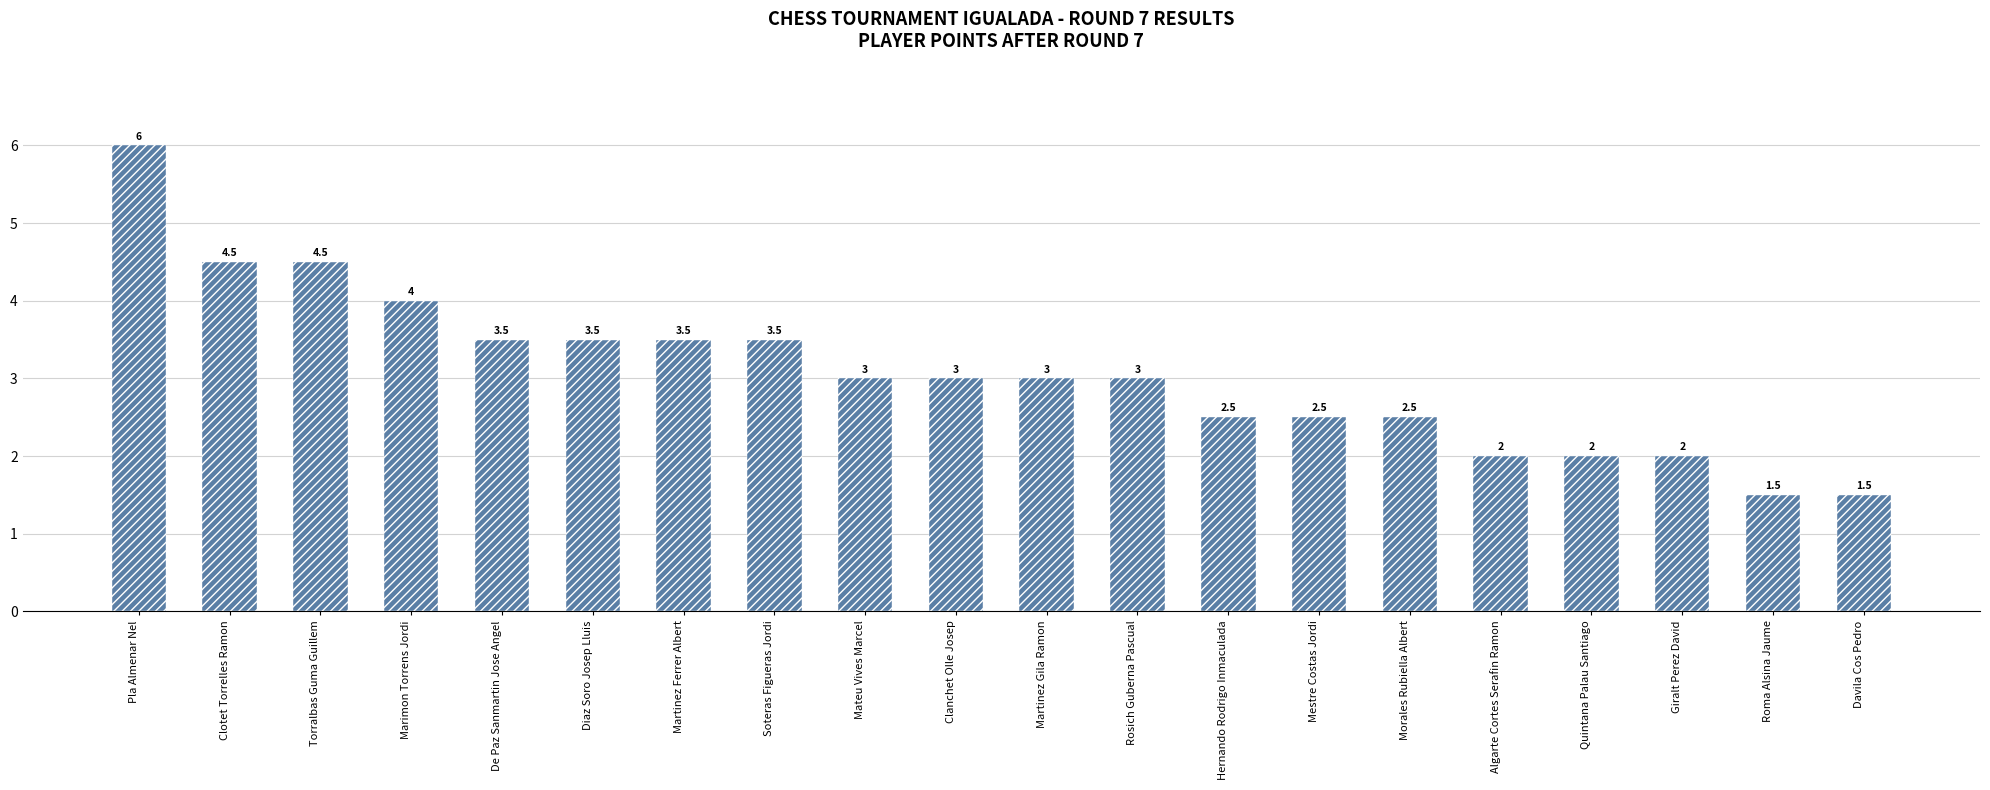

Reading left to right, what are all the values shown in this chart?

6.0	4.5	4.5	4.0	3.5	3.5	3.5	3.5	3.0	3.0	3.0	3.0	2.5	2.5	2.5	2.0	2.0	2.0	1.5	1.5